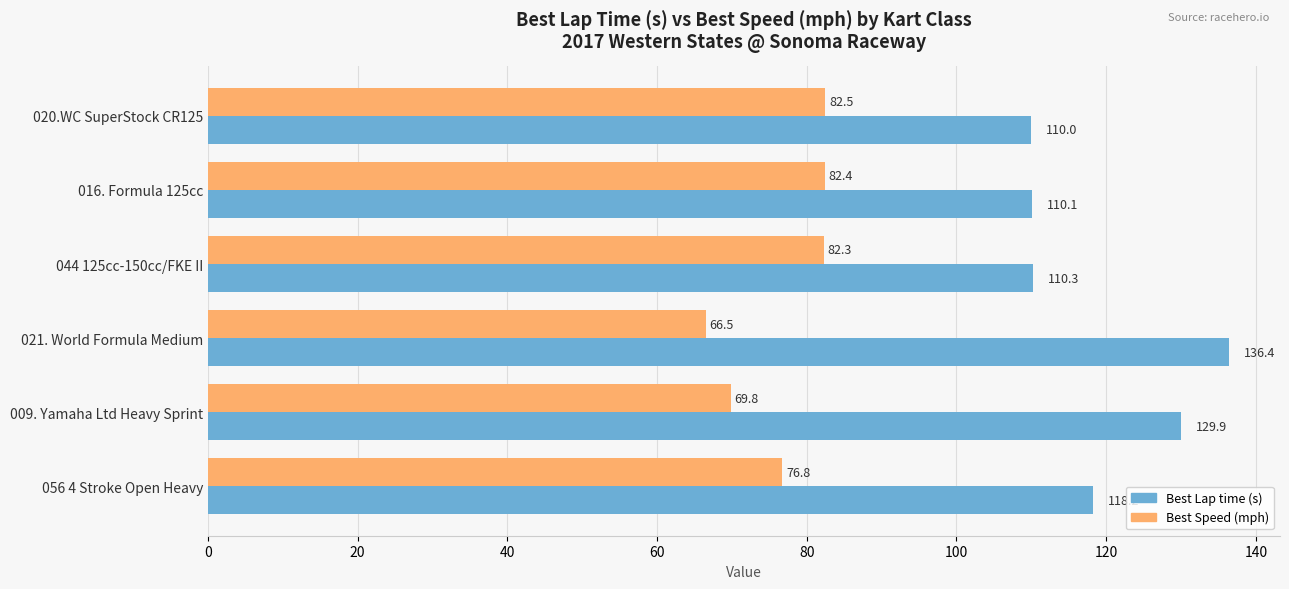

Is it true that Best Lap time (s) equals 191.0 at 056 4 Stroke Open Heavy?

False